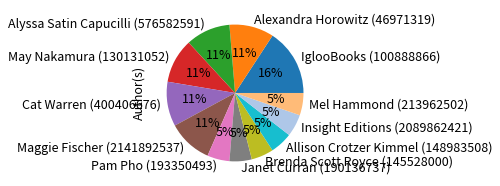

Approximately how many times larger is the value at Insight Editions (2089862421) compared to Maggie Fischer (2141892537)?

0.5